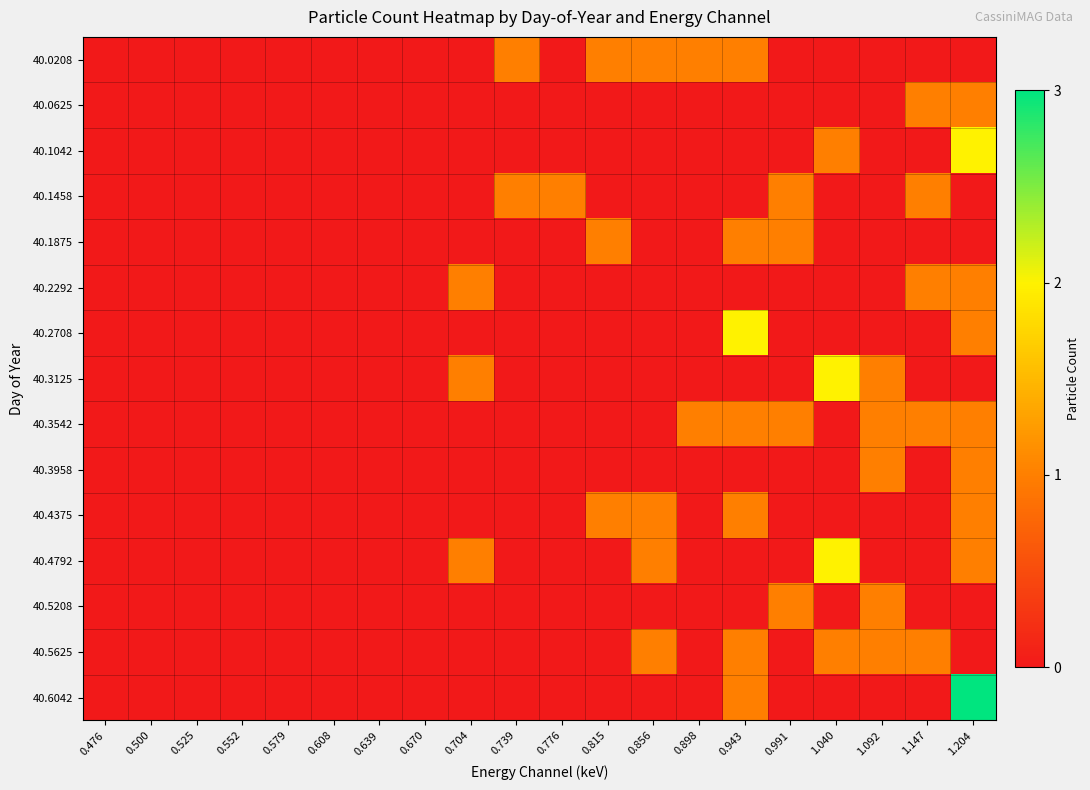

Reading left to right, extract all data points from this chart.

40.0208: 0.476=0	0.500=0	0.525=0	0.552=0	0.579=0	0.608=0	0.639=0	0.670=0	0.704=0	0.739=1	0.776=0	0.815=1	0.856=1	0.898=1	0.943=1	0.991=0	1.040=0	1.092=0	1.147=0	1.204=0
40.0625: 0.476=0	0.500=0	0.525=0	0.552=0	0.579=0	0.608=0	0.639=0	0.670=0	0.704=0	0.739=0	0.776=0	0.815=0	0.856=0	0.898=0	0.943=0	0.991=0	1.040=0	1.092=0	1.147=1	1.204=1
40.1042: 0.476=0	0.500=0	0.525=0	0.552=0	0.579=0	0.608=0	0.639=0	0.670=0	0.704=0	0.739=0	0.776=0	0.815=0	0.856=0	0.898=0	0.943=0	0.991=0	1.040=1	1.092=0	1.147=0	1.204=2
40.1458: 0.476=0	0.500=0	0.525=0	0.552=0	0.579=0	0.608=0	0.639=0	0.670=0	0.704=0	0.739=1	0.776=1	0.815=0	0.856=0	0.898=0	0.943=0	0.991=1	1.040=0	1.092=0	1.147=1	1.204=0
40.1875: 0.476=0	0.500=0	0.525=0	0.552=0	0.579=0	0.608=0	0.639=0	0.670=0	0.704=0	0.739=0	0.776=0	0.815=1	0.856=0	0.898=0	0.943=1	0.991=1	1.040=0	1.092=0	1.147=0	1.204=0
40.2292: 0.476=0	0.500=0	0.525=0	0.552=0	0.579=0	0.608=0	0.639=0	0.670=0	0.704=1	0.739=0	0.776=0	0.815=0	0.856=0	0.898=0	0.943=0	0.991=0	1.040=0	1.092=0	1.147=1	1.204=1
40.2708: 0.476=0	0.500=0	0.525=0	0.552=0	0.579=0	0.608=0	0.639=0	0.670=0	0.704=0	0.739=0	0.776=0	0.815=0	0.856=0	0.898=0	0.943=2	0.991=0	1.040=0	1.092=0	1.147=0	1.204=1
40.3125: 0.476=0	0.500=0	0.525=0	0.552=0	0.579=0	0.608=0	0.639=0	0.670=0	0.704=1	0.739=0	0.776=0	0.815=0	0.856=0	0.898=0	0.943=0	0.991=0	1.040=2	1.092=1	1.147=0	1.204=0
40.3542: 0.476=0	0.500=0	0.525=0	0.552=0	0.579=0	0.608=0	0.639=0	0.670=0	0.704=0	0.739=0	0.776=0	0.815=0	0.856=0	0.898=1	0.943=1	0.991=1	1.040=0	1.092=1	1.147=1	1.204=1
40.3958: 0.476=0	0.500=0	0.525=0	0.552=0	0.579=0	0.608=0	0.639=0	0.670=0	0.704=0	0.739=0	0.776=0	0.815=0	0.856=0	0.898=0	0.943=0	0.991=0	1.040=0	1.092=1	1.147=0	1.204=1
40.4375: 0.476=0	0.500=0	0.525=0	0.552=0	0.579=0	0.608=0	0.639=0	0.670=0	0.704=0	0.739=0	0.776=0	0.815=1	0.856=1	0.898=0	0.943=1	0.991=0	1.040=0	1.092=0	1.147=0	1.204=1
40.4792: 0.476=0	0.500=0	0.525=0	0.552=0	0.579=0	0.608=0	0.639=0	0.670=0	0.704=1	0.739=0	0.776=0	0.815=0	0.856=1	0.898=0	0.943=0	0.991=0	1.040=2	1.092=0	1.147=0	1.204=1
40.5208: 0.476=0	0.500=0	0.525=0	0.552=0	0.579=0	0.608=0	0.639=0	0.670=0	0.704=0	0.739=0	0.776=0	0.815=0	0.856=0	0.898=0	0.943=0	0.991=1	1.040=0	1.092=1	1.147=0	1.204=0
40.5625: 0.476=0	0.500=0	0.525=0	0.552=0	0.579=0	0.608=0	0.639=0	0.670=0	0.704=0	0.739=0	0.776=0	0.815=0	0.856=1	0.898=0	0.943=1	0.991=0	1.040=1	1.092=1	1.147=1	1.204=0
40.6042: 0.476=0	0.500=0	0.525=0	0.552=0	0.579=0	0.608=0	0.639=0	0.670=0	0.704=0	0.739=0	0.776=0	0.815=0	0.856=0	0.898=0	0.943=1	0.991=0	1.040=0	1.092=0	1.147=0	1.204=3